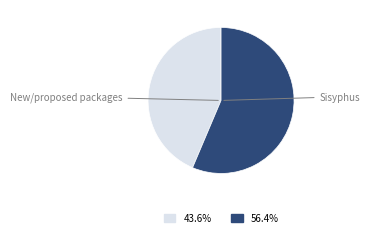

Approximately how many times larger is the value at Sisyphus compared to New/proposed packages?

1.3